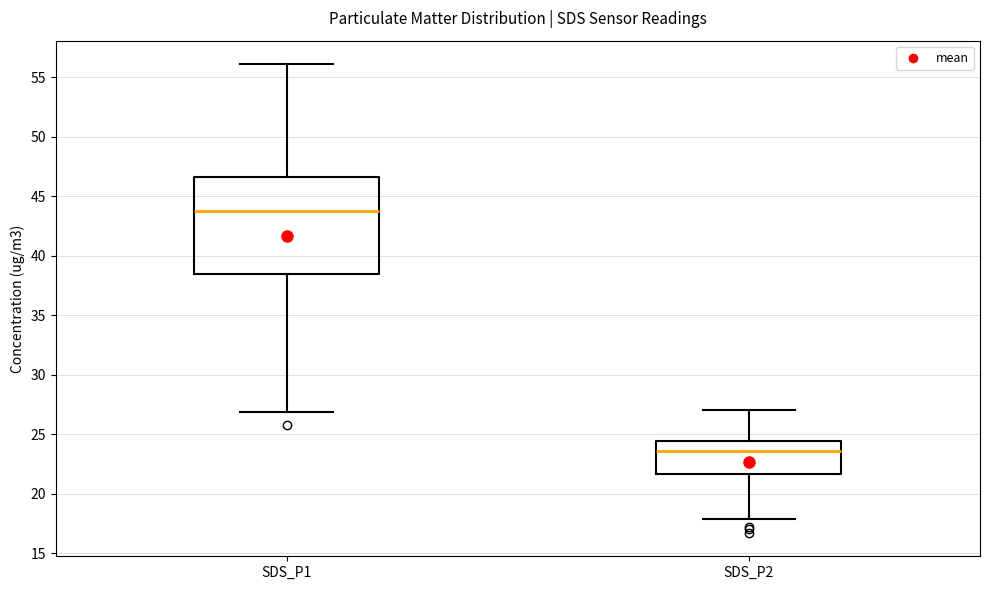

Reading left to right, transcribe this box plot: for each box, give where its median line is, the range the box spans, and where its two whiskers end, as read against the y-axis. The values are not printed on the chart, so give them approximately, as read against the axis.

SDS_P1: median 43.5, box 38.5 to 46.5, whiskers 27.0 to 56.0
SDS_P2: median 23.5, box 21.5 to 24.5, whiskers 18.0 to 27.0